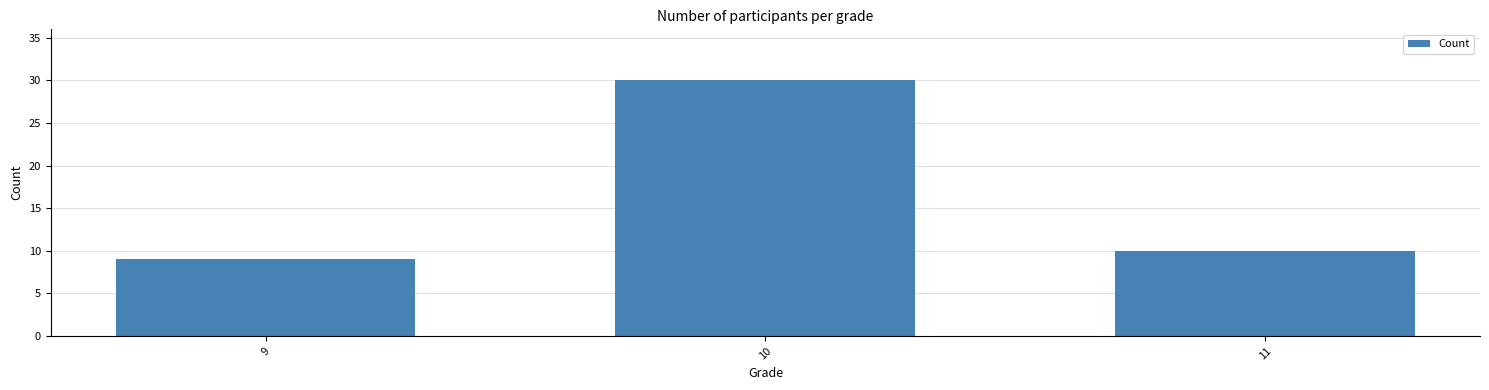

How many categories are shown in the chart?

3